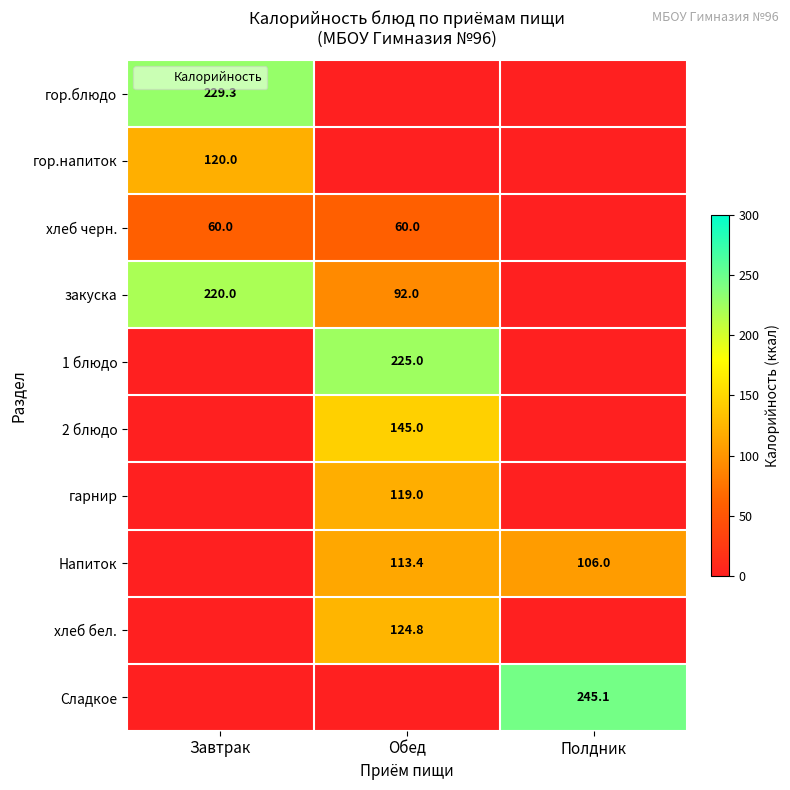

List the labels in order of Напиток value, smallest first.

Завтрак, Полдник, Обед